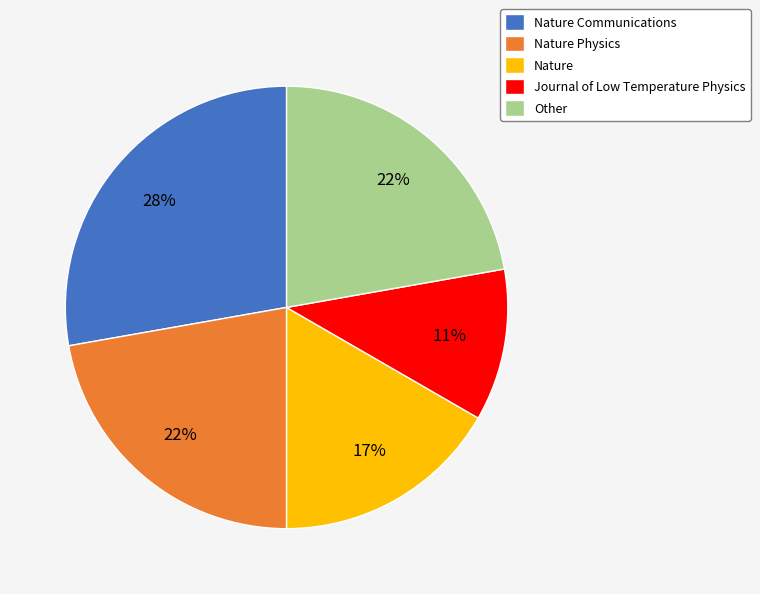

True or false: Nature accounts for 17% of the total.

True